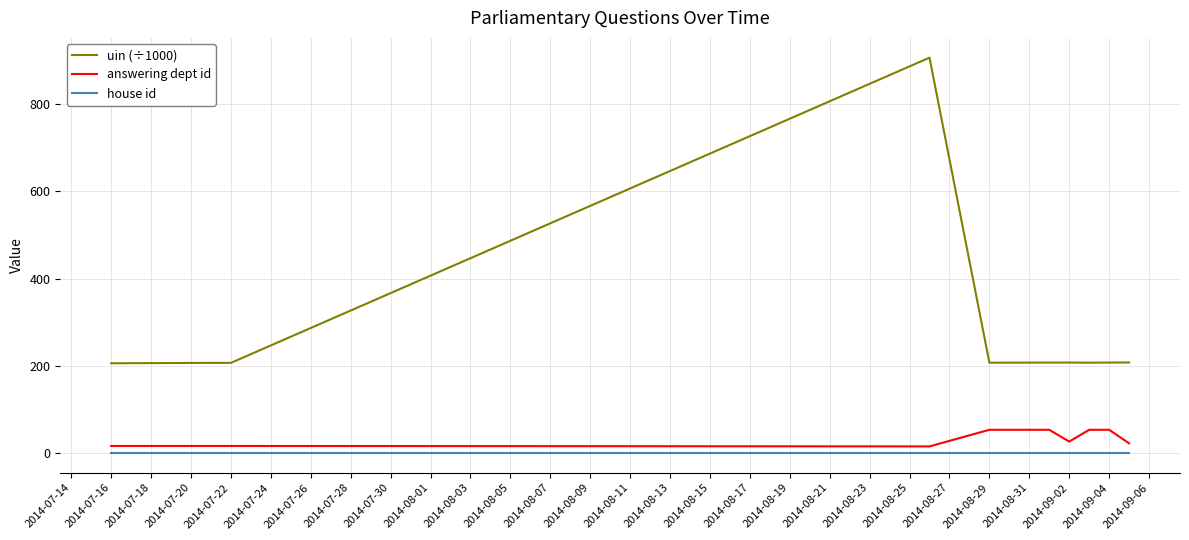

What is the greatest value displayed?

905.1